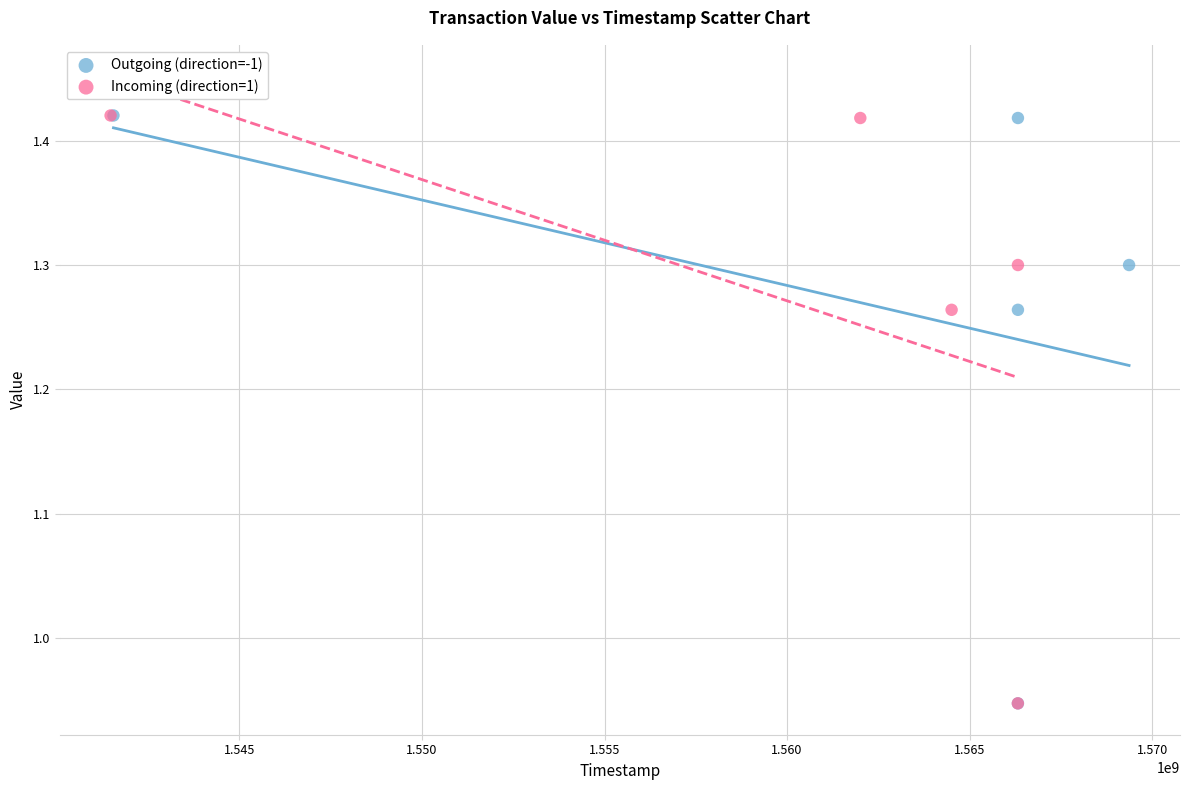

What are all the series names shown in the legend?

Outgoing (direction=-1), Incoming (direction=1)